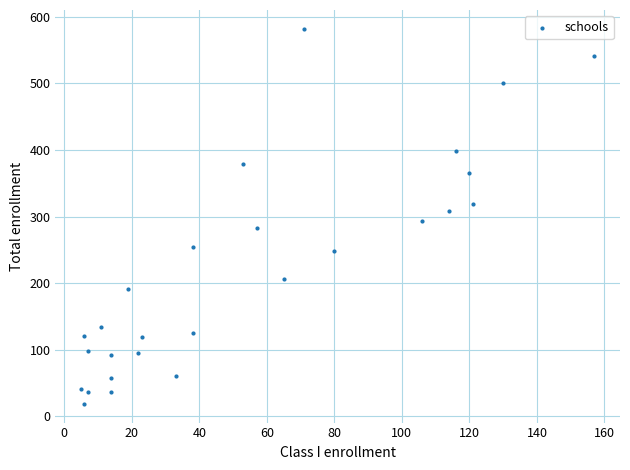

What is the range of Y values (max minus min)?

563